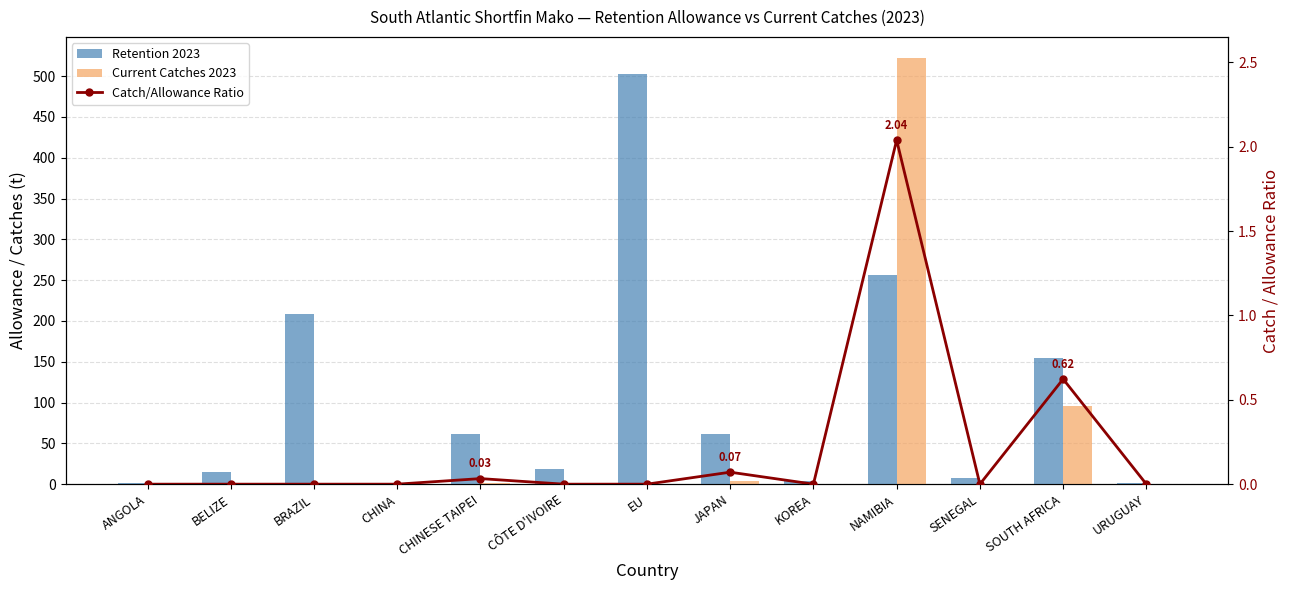

Where is Current Catches 2023 nearest to the value 261?

SOUTH AFRICA